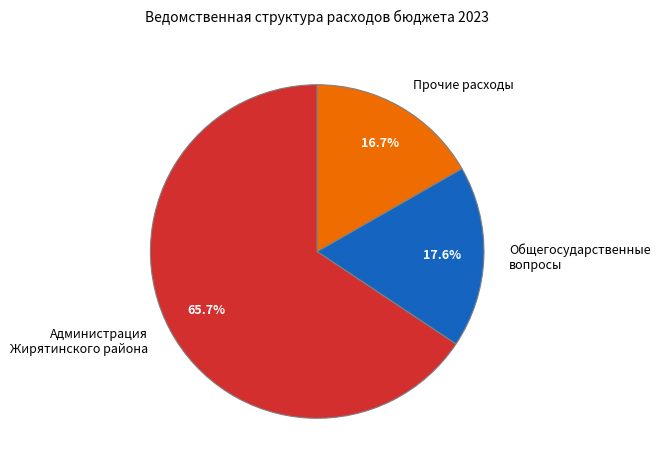

Rank the categories by value from highest to lowest.

Администрация Жирятинского района, Общегосударственные вопросы, Прочие расходы